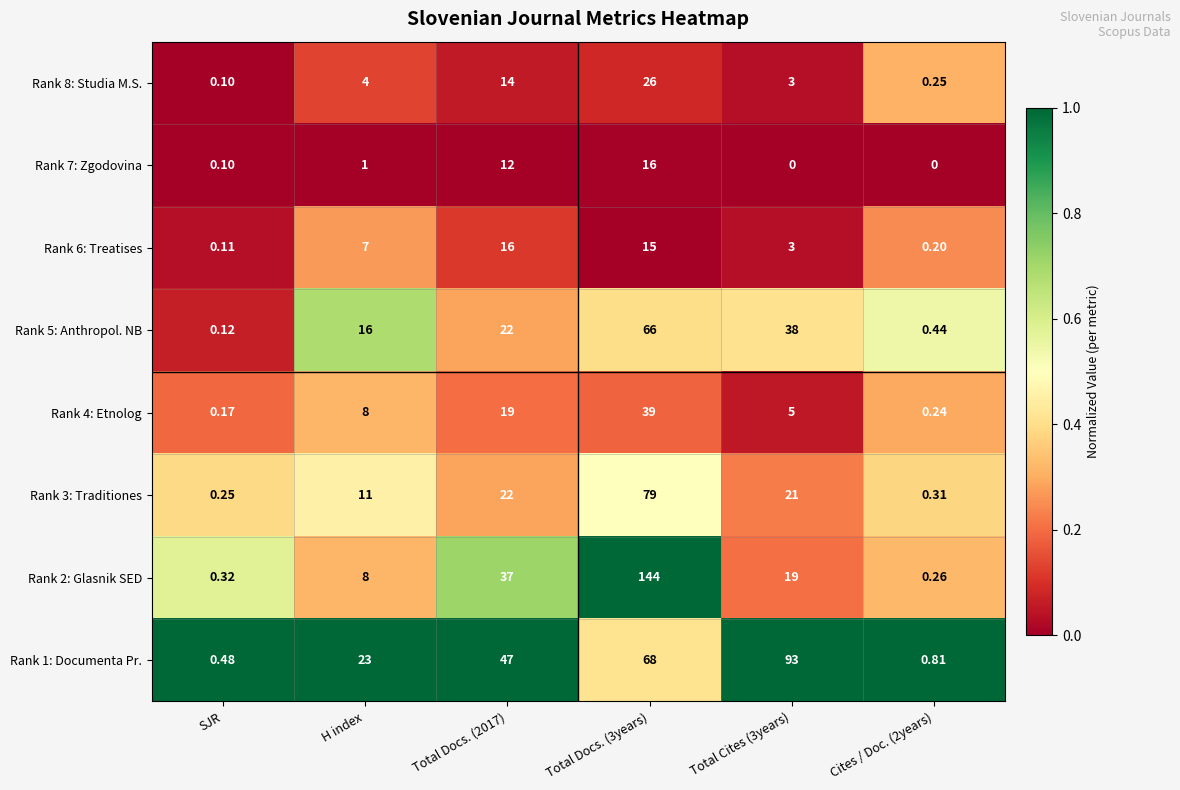

Is the value of Rank 4: Etnolog at Total Docs. (2017) greater than the value of Rank 8: Studia M.S. at Cites / Doc. (2years)?

Yes